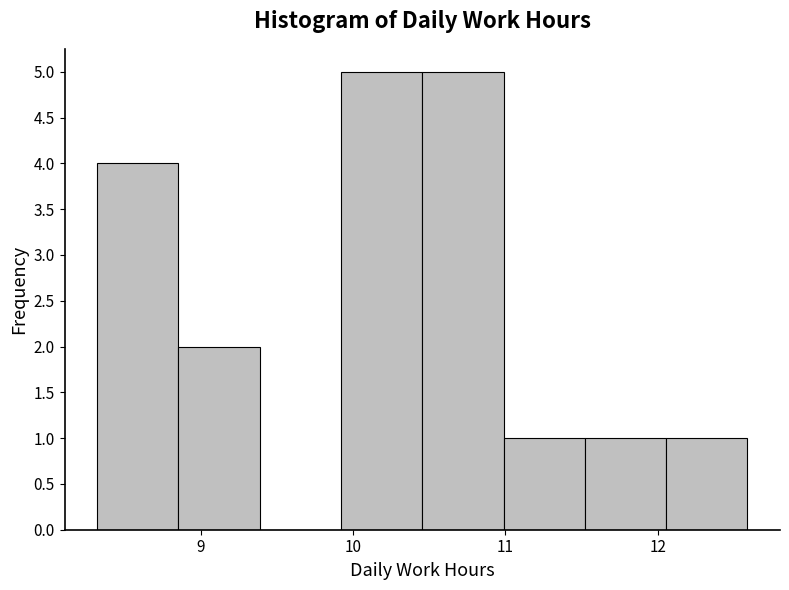

Reading left to right, list every bar in this chart as the range it spans on the x-axis followed by its height. Neither the bar edges nor the heights are printed on the chart, so give them approximately, as read against the axes.

8.3 to 8.9: 4
8.9 to 9.4: 2
9.4 to 9.9: 0
9.9 to 10.5: 5
10.5 to 11.0: 5
11.0 to 11.5: 1
11.5 to 12.1: 1
12.1 to 12.6: 1